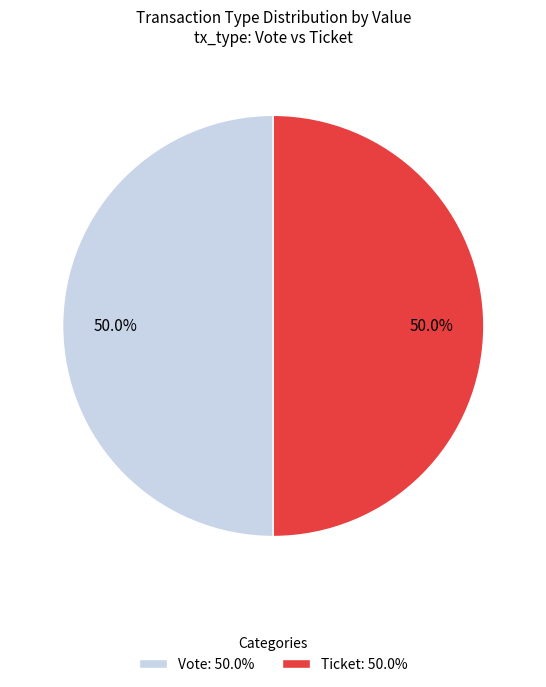

What portion of the pie excludes Vote: 50.0%?

50.0%